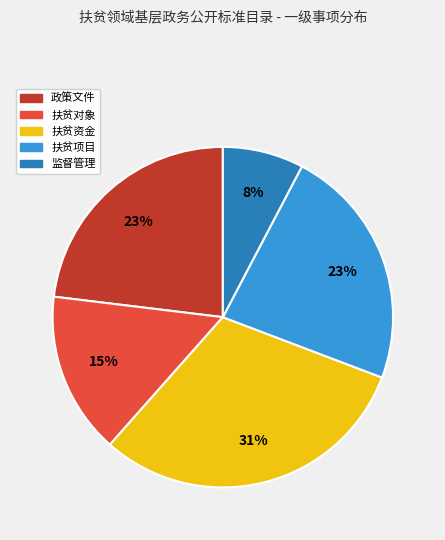

Is 监督管理 the majority of the pie?

No